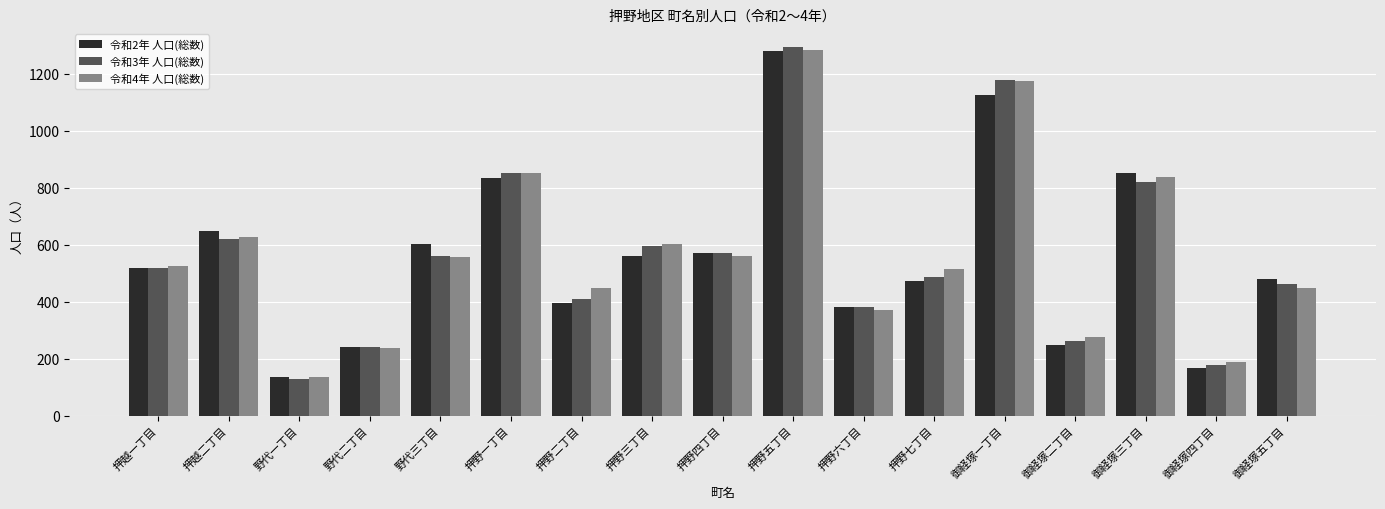

The value of 令和4年 人口(総数) at 押越二丁目 is 230. True or false?

False